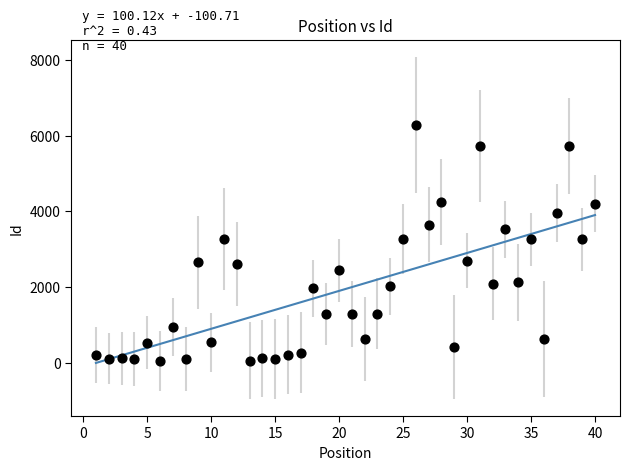

What is the range of X values (max minus min)?

39